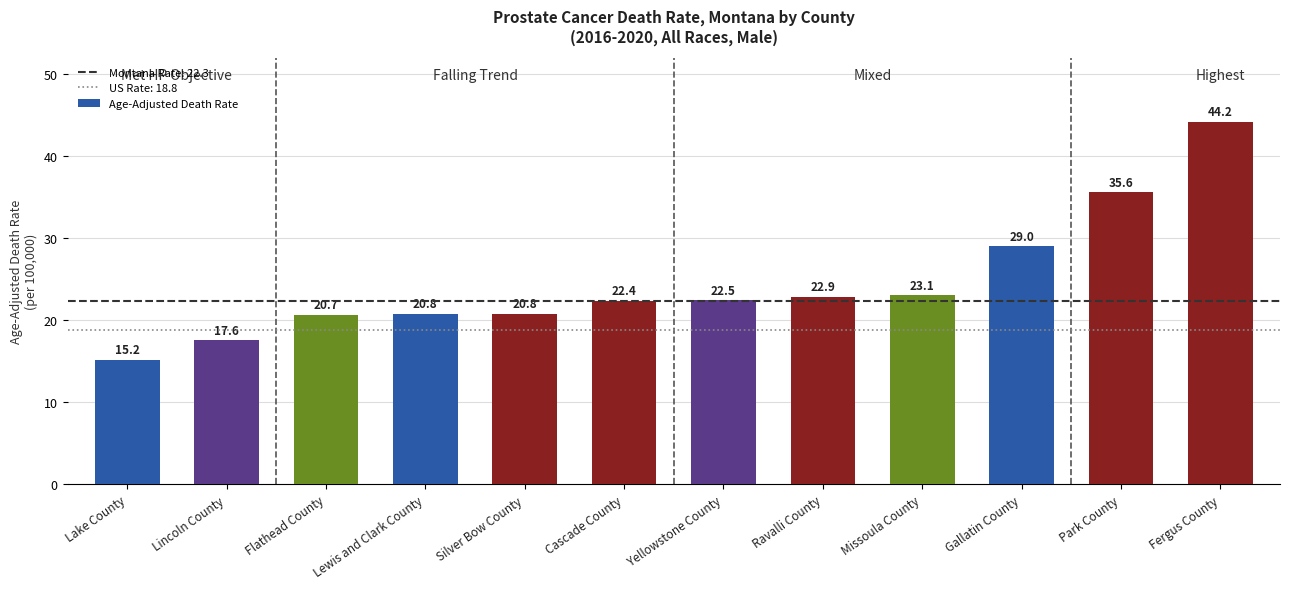

Reading left to right, list all the values displayed in this chart.

Lake County=15.2	Lincoln County=17.6	Flathead County=20.7	Lewis and Clark County=20.8	Silver Bow County=20.8	Cascade County=22.4	Yellowstone County=22.5	Ravalli County=22.9	Missoula County=23.1	Gallatin County=29.0	Park County=35.6	Fergus County=44.2